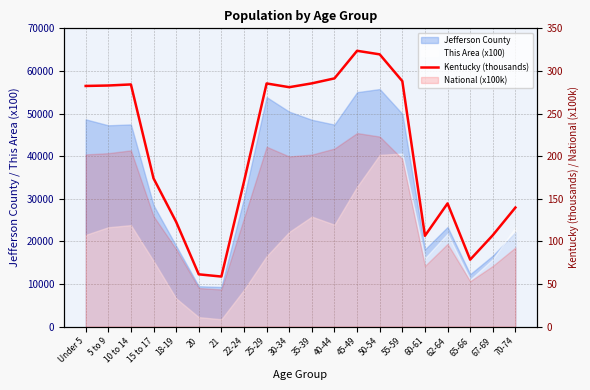

How many data points are above 280?

10